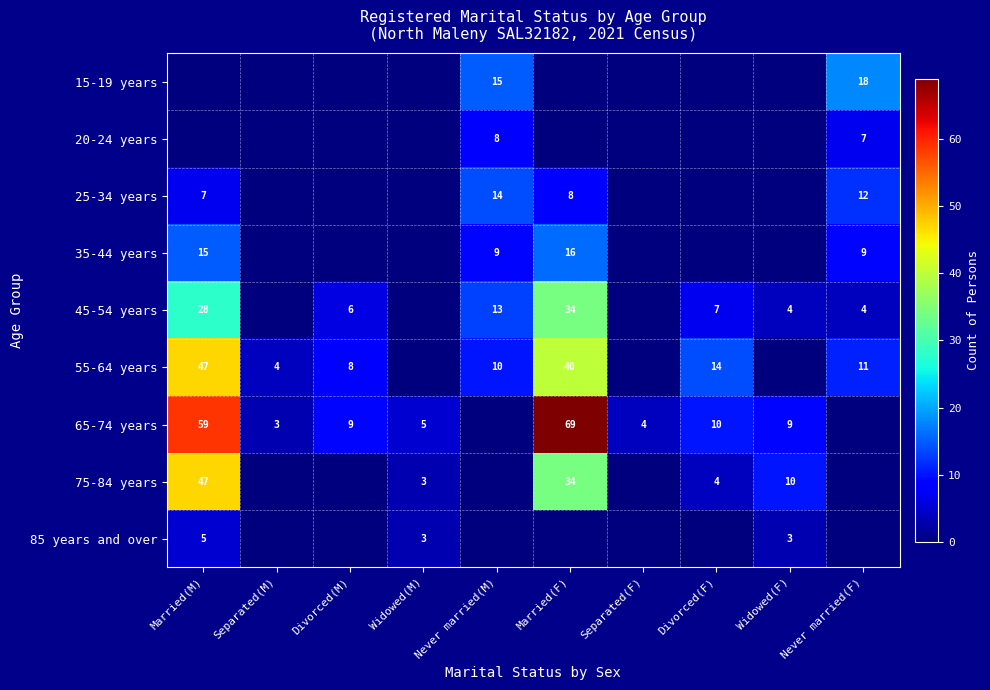

What is the sum of the 45-54 years values at Divorced(F) and Never married(F)?

11